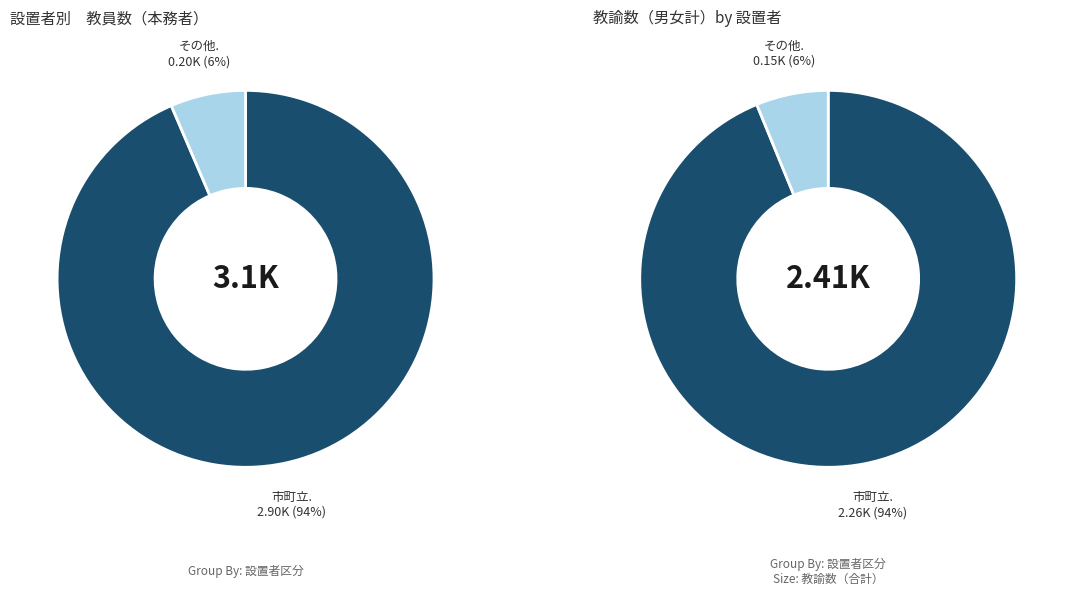

Which category accounts for the majority?

市町立